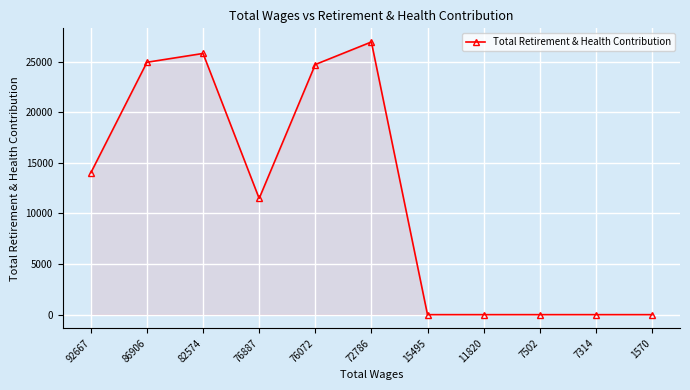

The chart shows a value of 26948 at 72786. True or false?

True